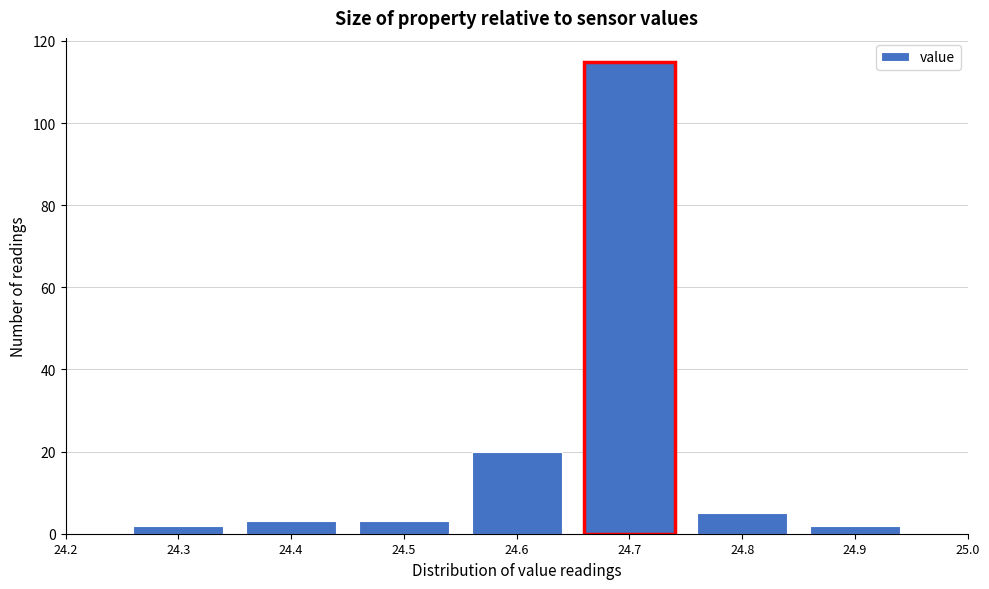

What is the height of the bar covering 24.25 to 24.35 on the x-axis? The values are not printed on the chart, so give them approximately, as read against the axis.

2